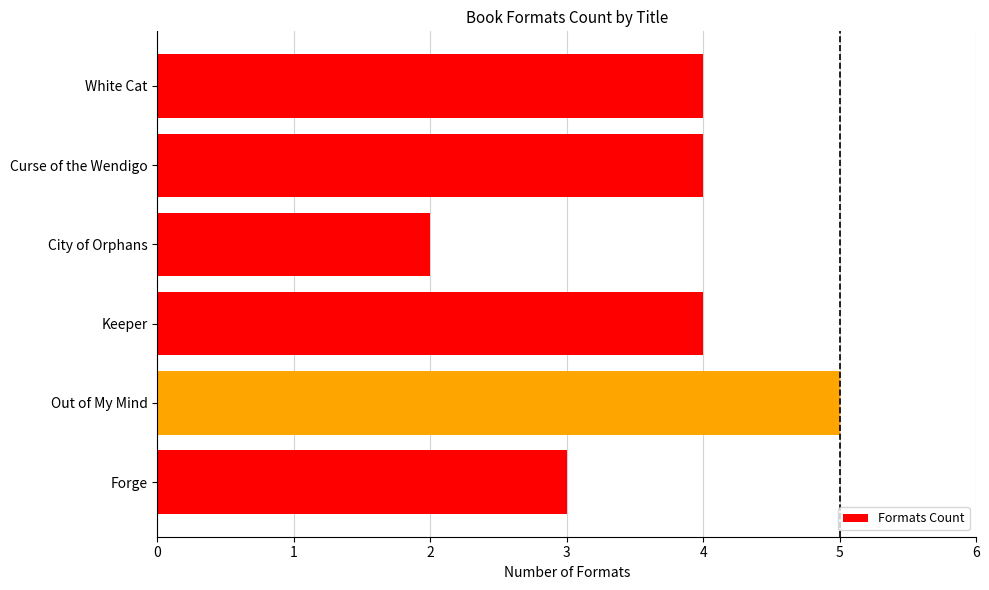

What is the change in value from City of Orphans to Out of My Mind?

+3